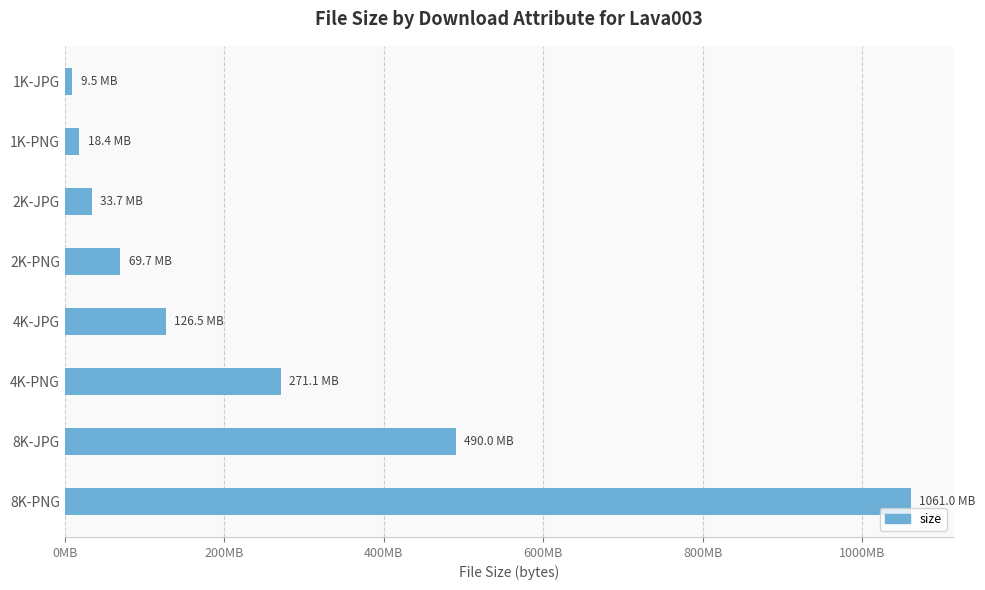

Does the chart contain any negative values?

No